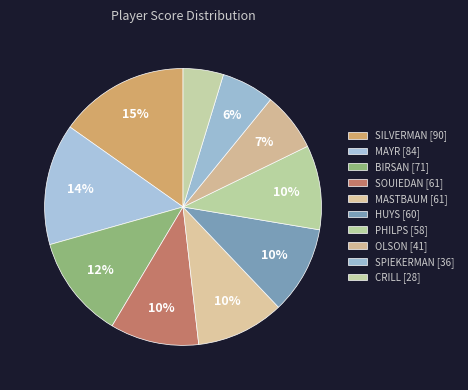

How many segments does this pie chart have?

10